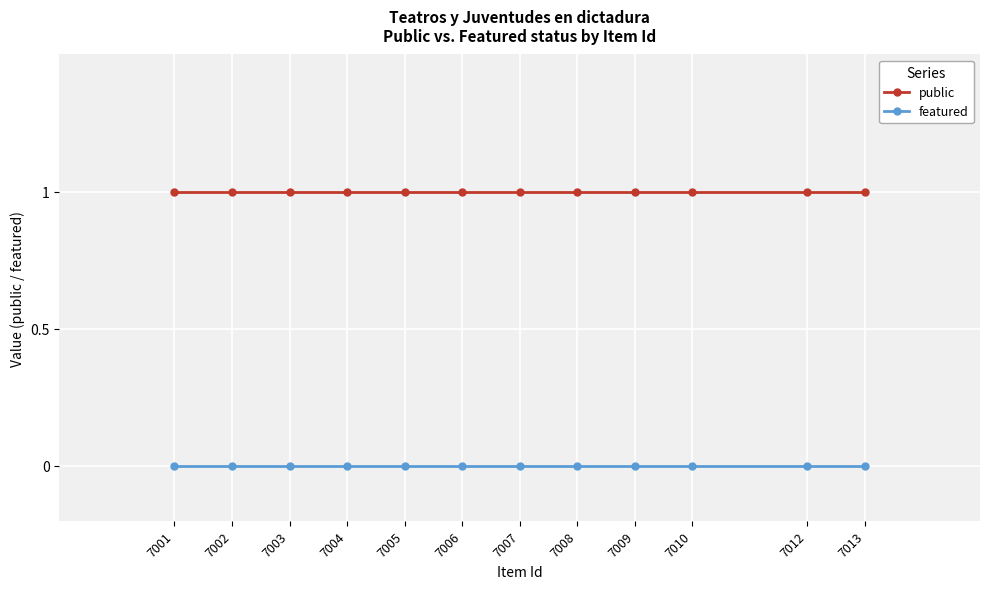

Is the value of featured at 7001 greater than the value of public at 7012?

No